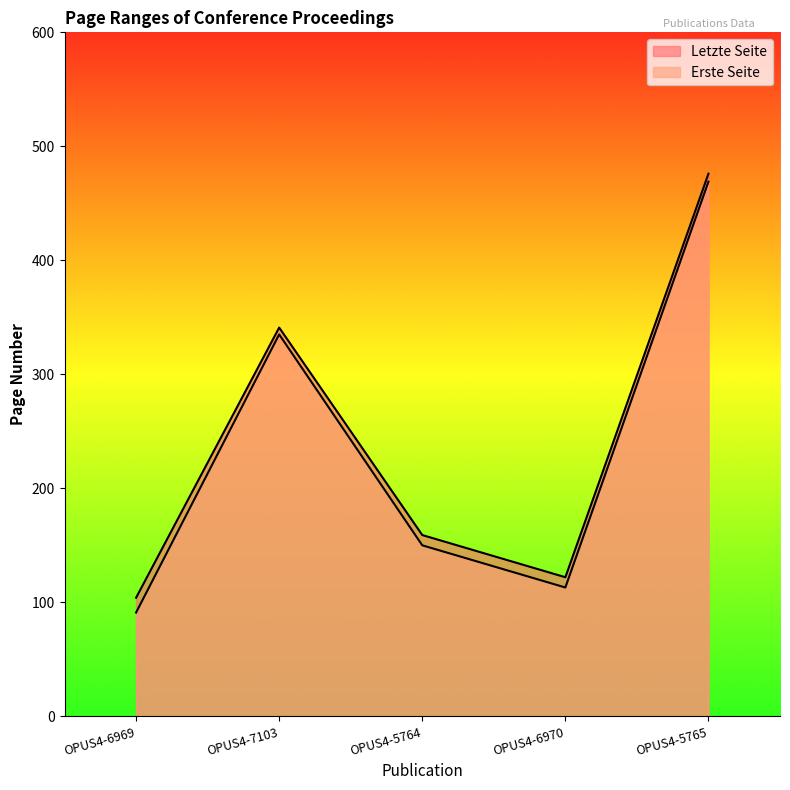

True or false: Erste Seite has a value of 469 at OPUS4-5765.

True